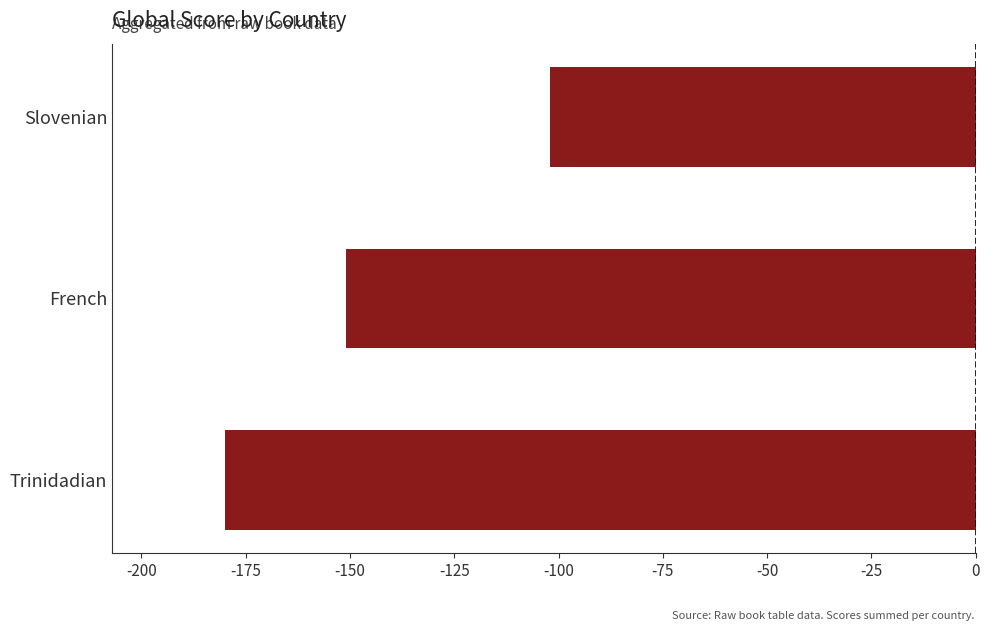

Reading bottom to top, what are all the values shown in this chart?

Trinidadian=-180	French=-151	Slovenian=-102